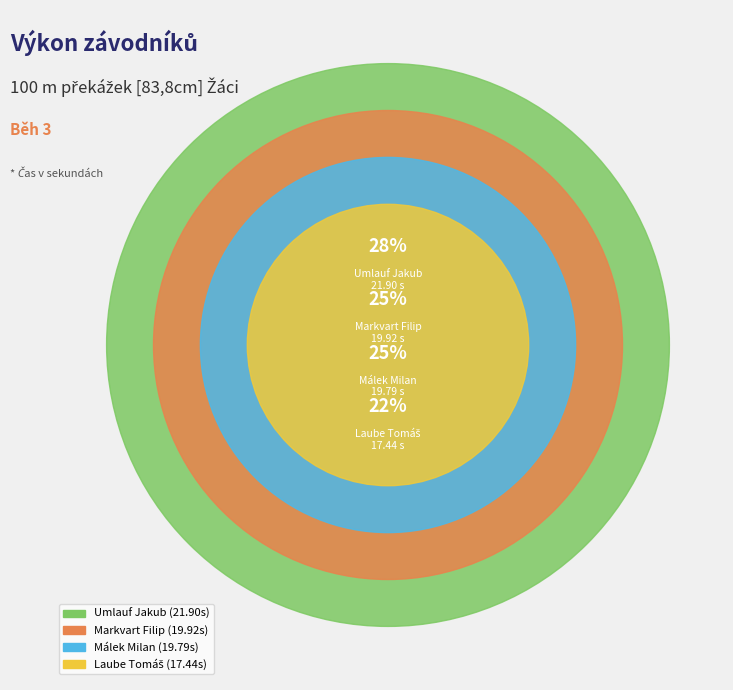

How many segments does this pie chart have?

4